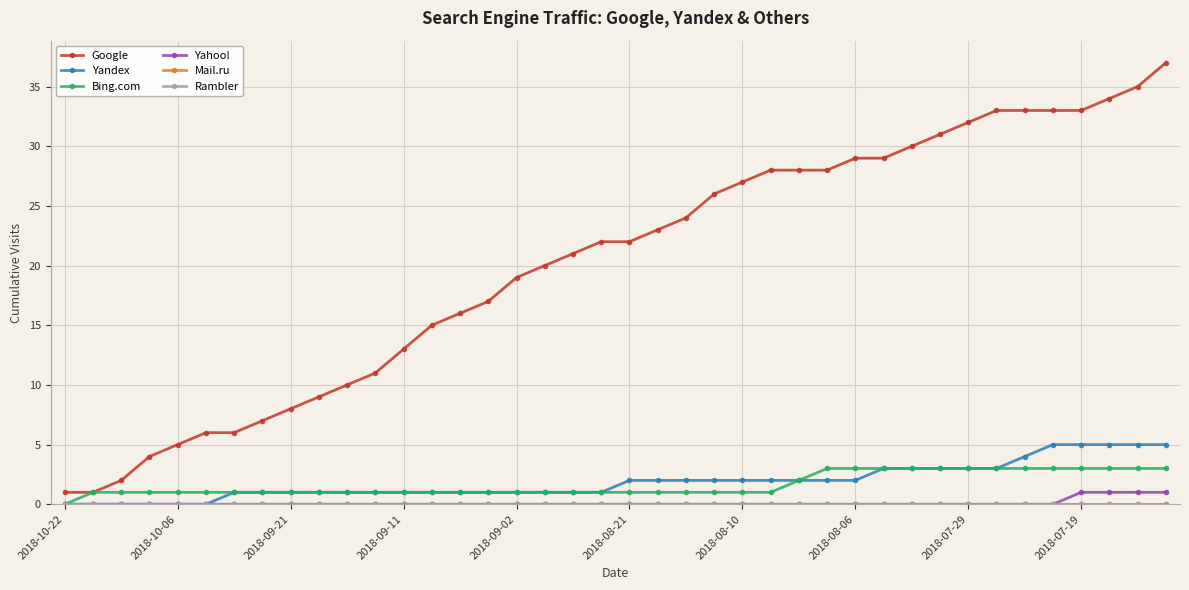

What is the average value of the Google series?

20